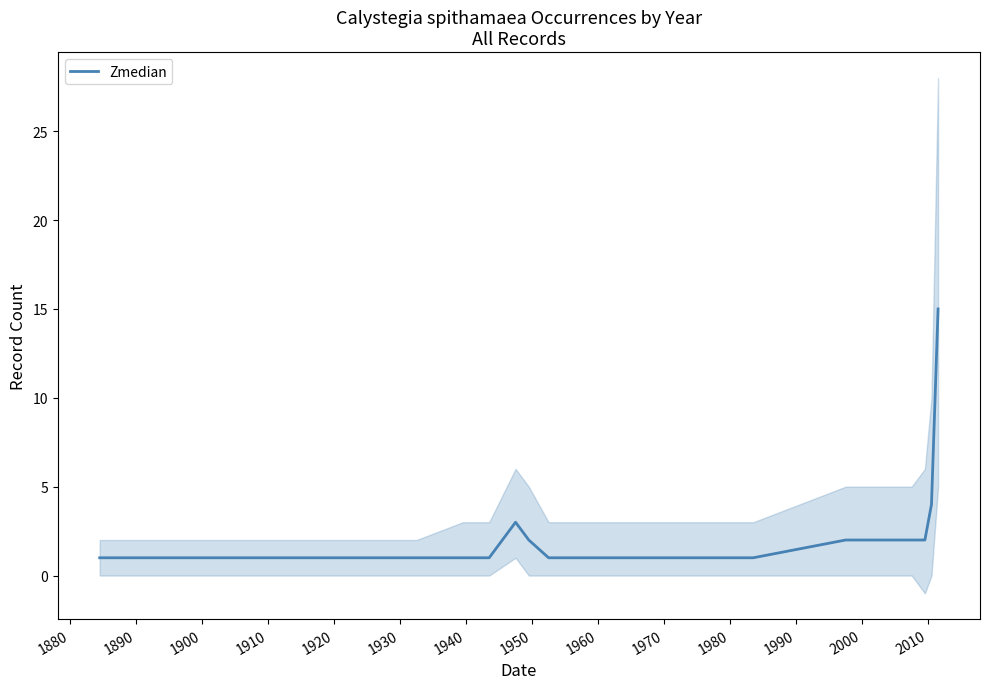

What is the difference between the maximum and minimum values?

14